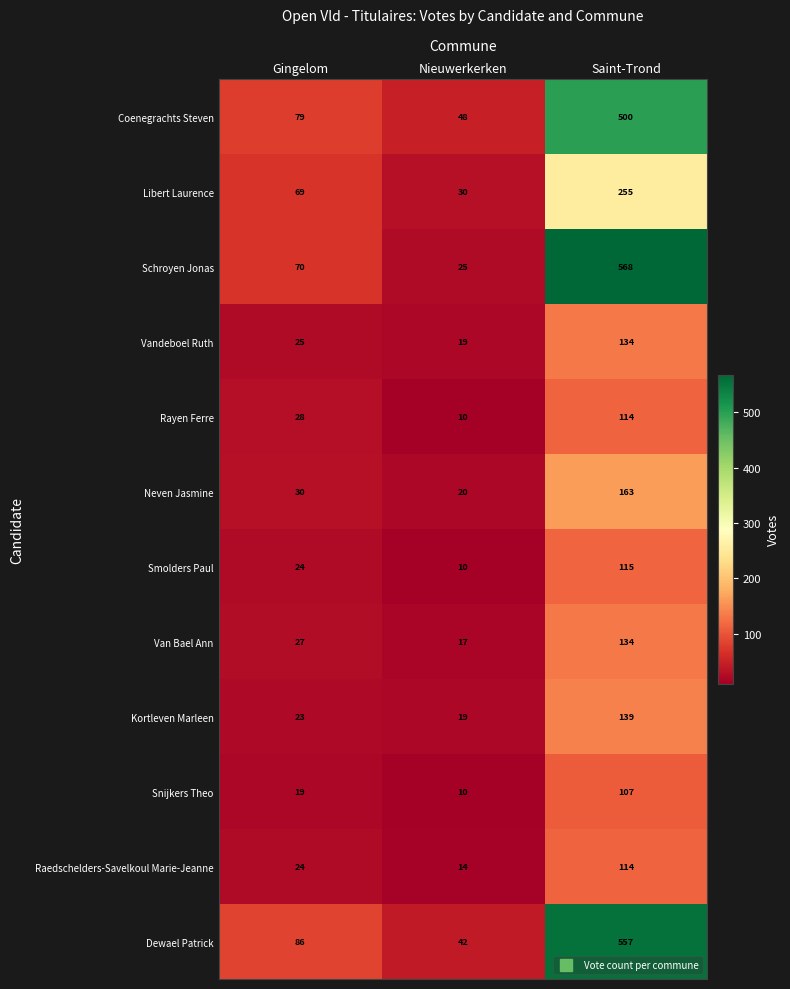

Which series changed the most between Nieuwerkerken and Saint-Trond?

Schroyen Jonas